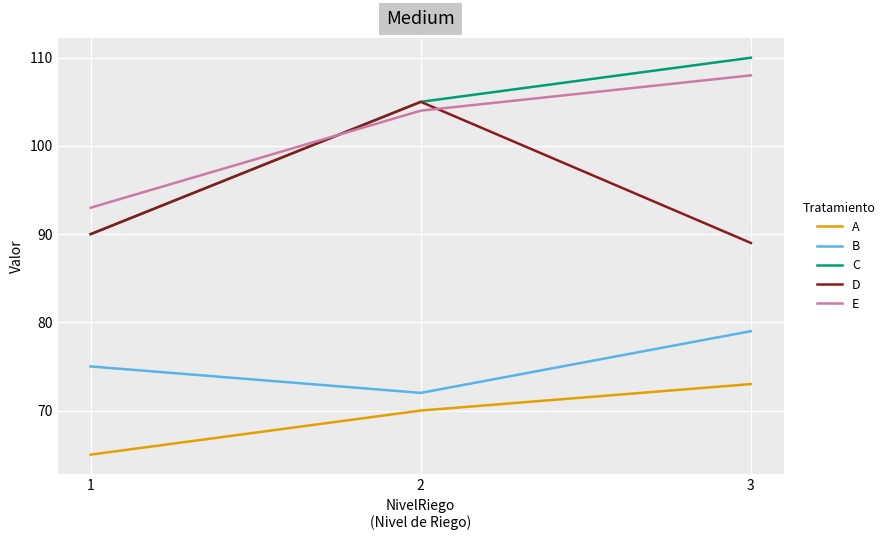

What are all the series names shown in the legend?

A, B, C, D, E